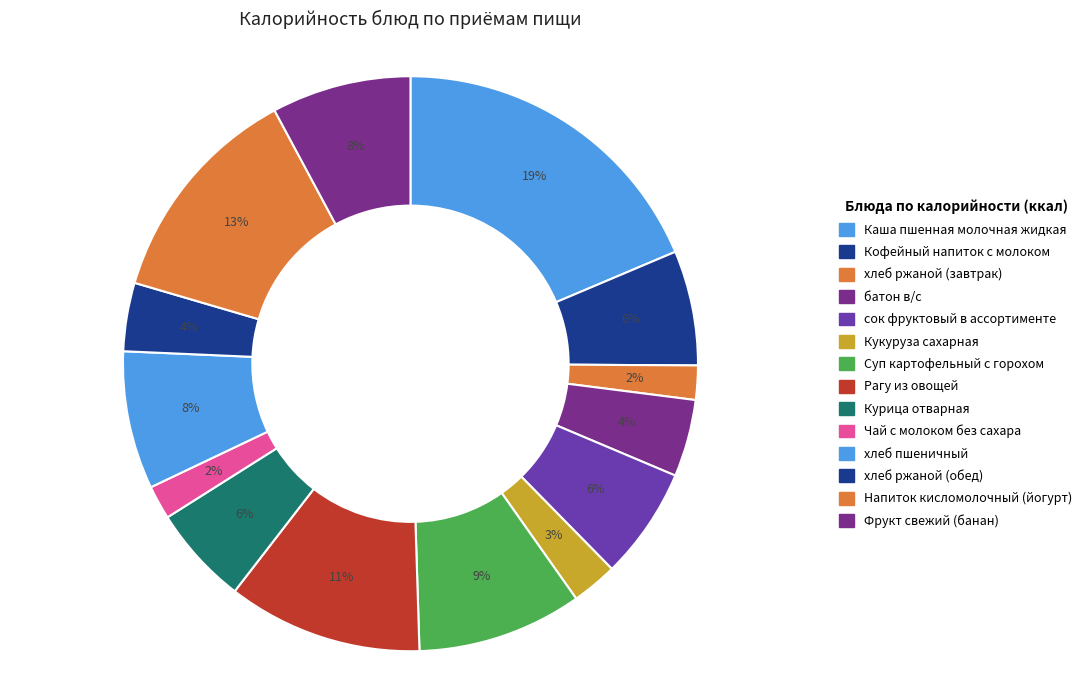

Count the number of slices in the pie.

14